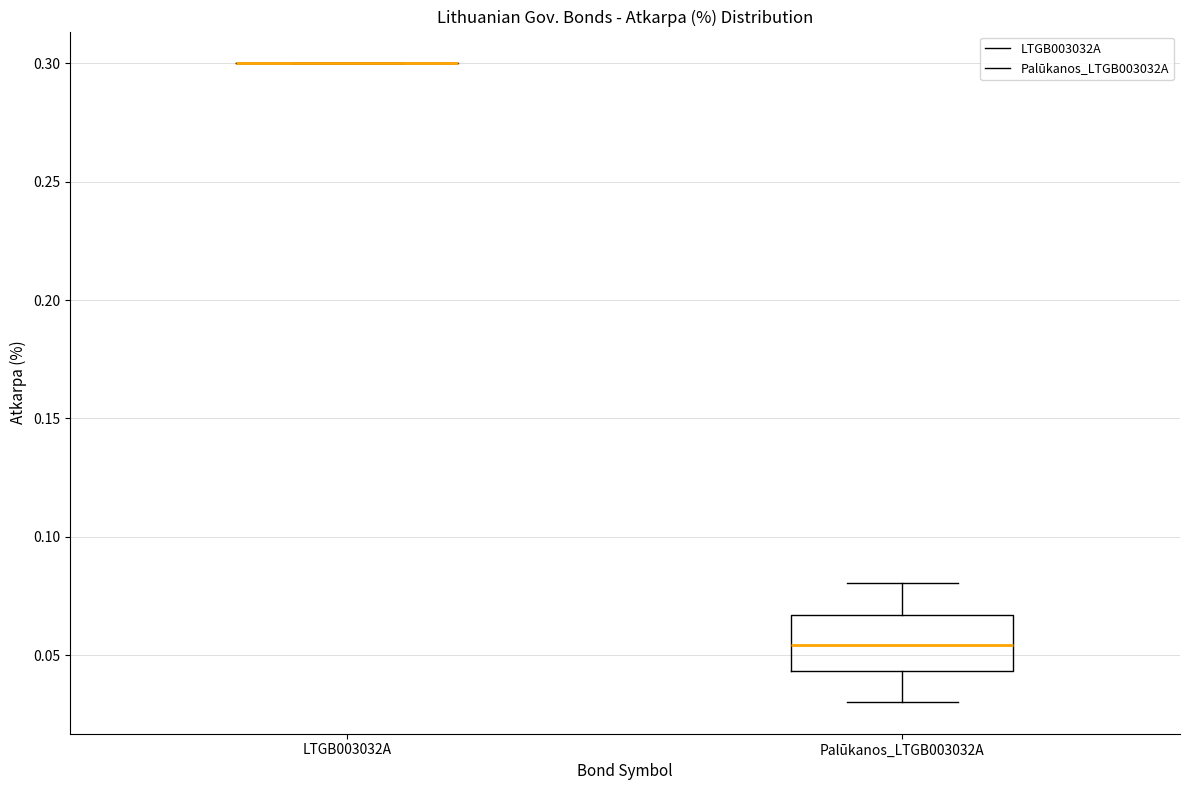

Reading left to right, read every box against the y-axis: the position of its median line, the range the box covers, and the ends of its whiskers. The values are not printed on the chart, so give them approximately, as read against the axis.

LTGB003032A: box collapsed to a line at 0.300, whiskers 0.300 to 0.300
Palūkanos_LTGB003032A: median 0.055, box 0.045 to 0.065, whiskers 0.030 to 0.080